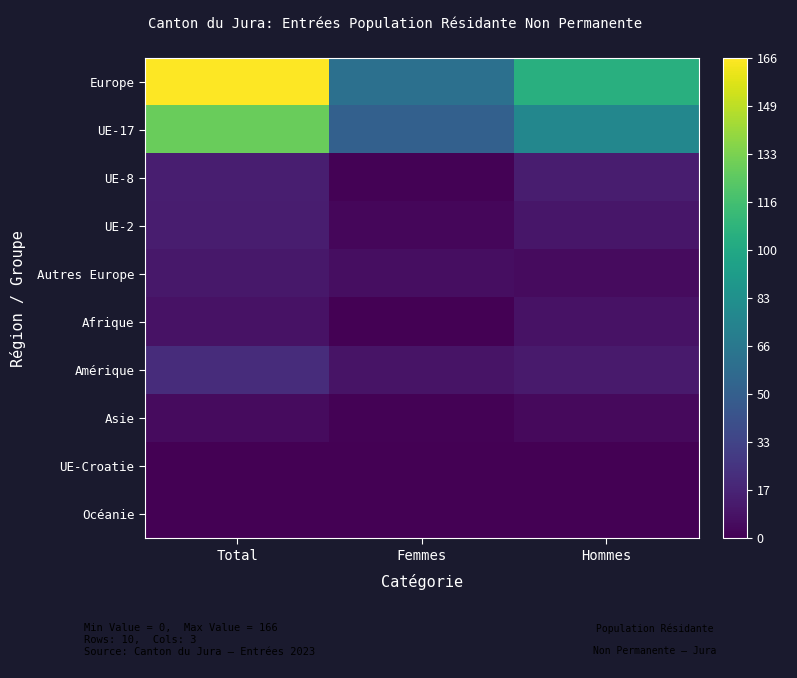

Which has a higher value, Total or Femmes?

Total